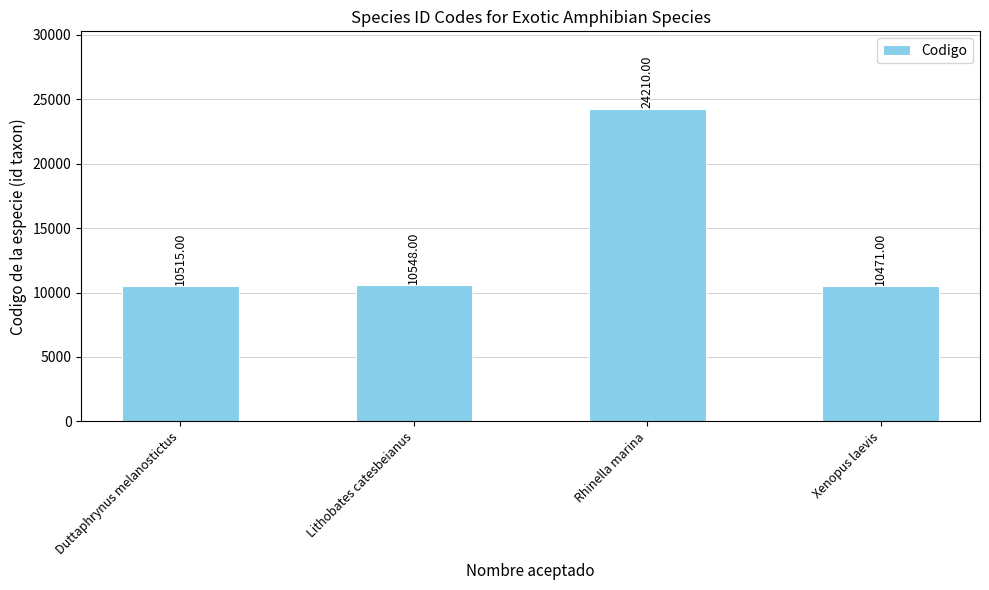

Where is the data nearest to the value 17340?

Lithobates catesbeianus